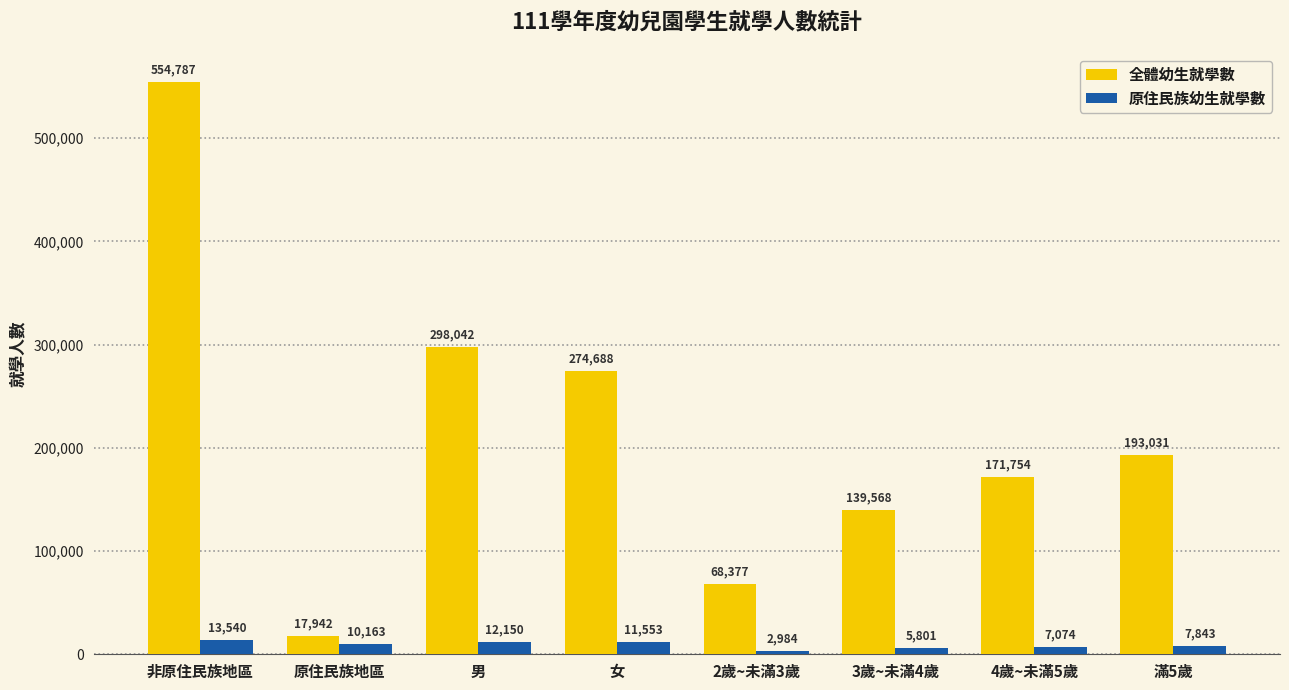

Which series has the largest range (max minus min)?

全體幼生就學數